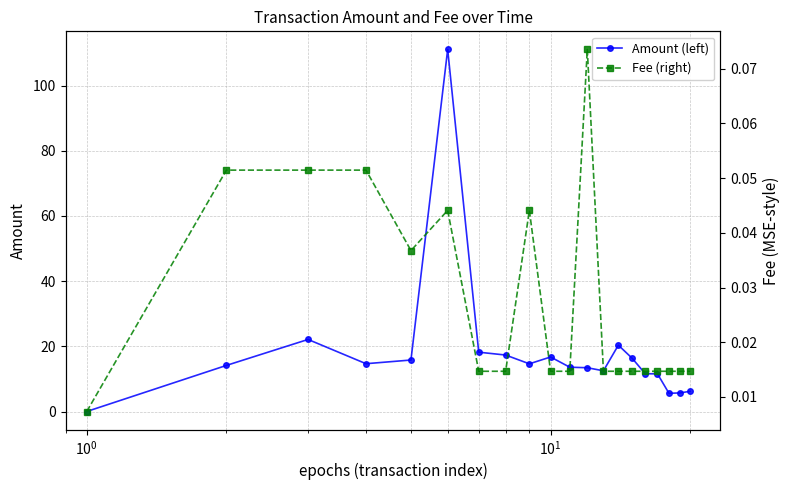

Does the chart have visible grid lines?

Yes